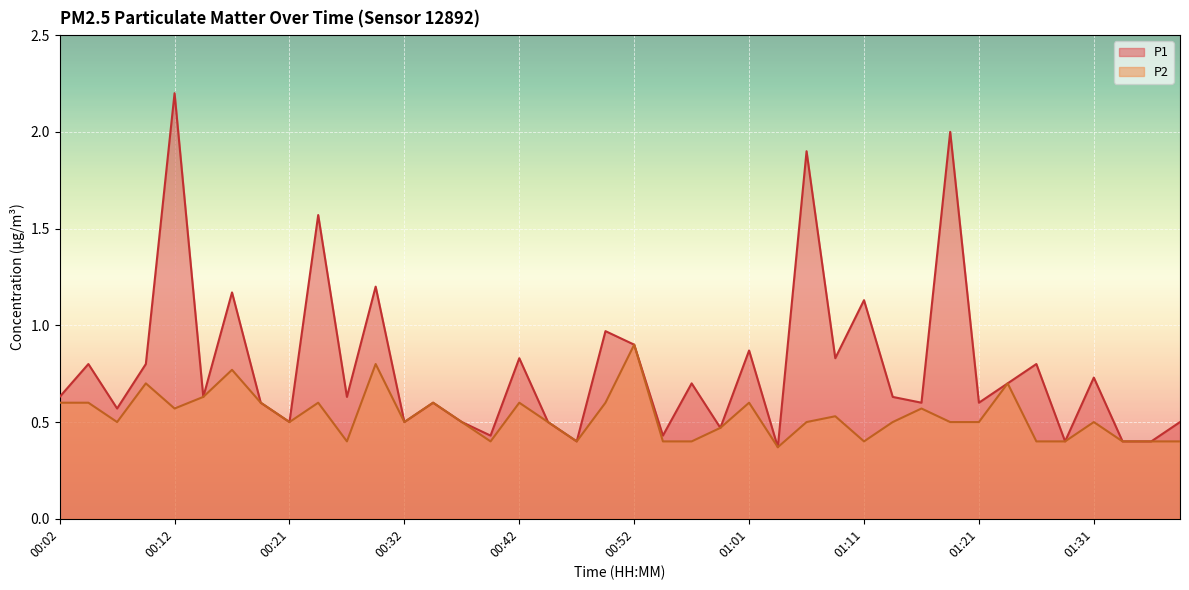

What is the label of the 34th point from the right?

00:17